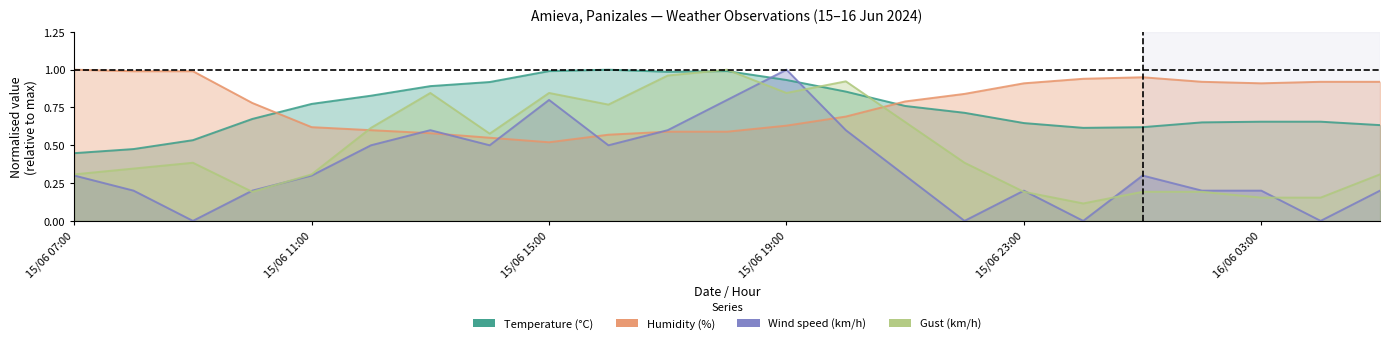

What is the total value across all series at 16/06 04:00?

1.7